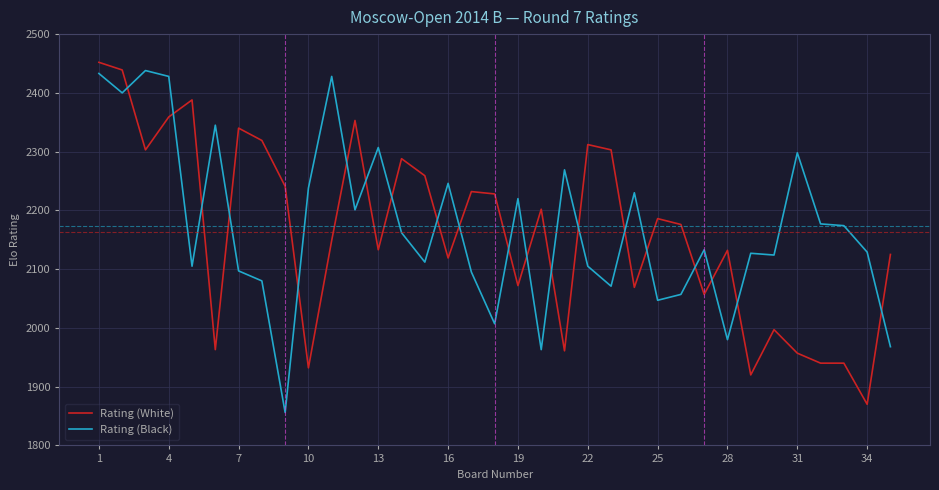

True or false: Rating (White) and Rating (Black) intersect in this chart.

True